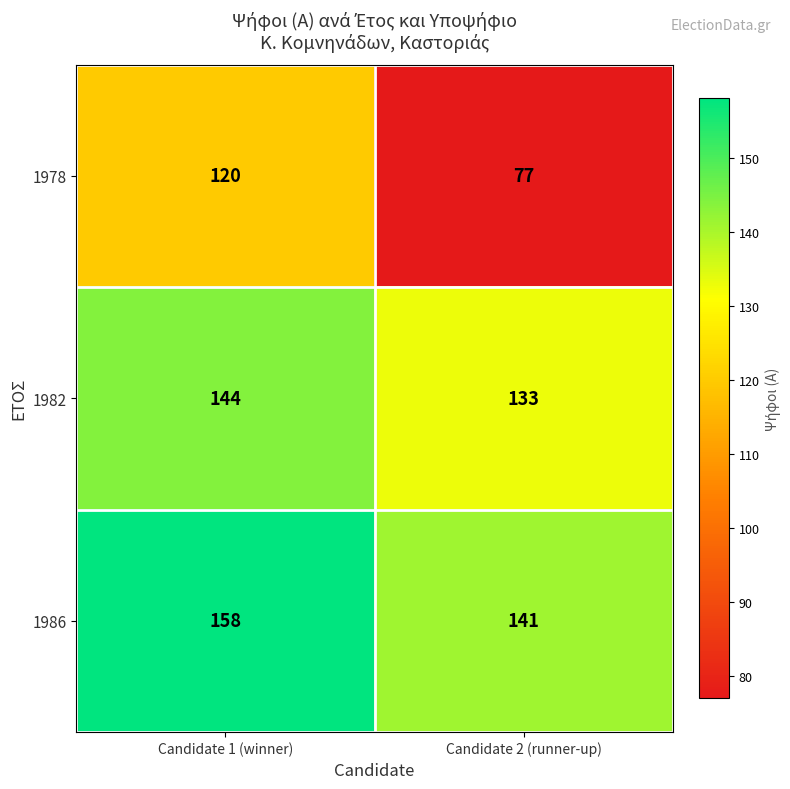

Reading left to right, list all the values displayed in this chart.

1978: Candidate 1 (winner)=120	Candidate 2 (runner-up)=77
1982: Candidate 1 (winner)=144	Candidate 2 (runner-up)=133
1986: Candidate 1 (winner)=158	Candidate 2 (runner-up)=141